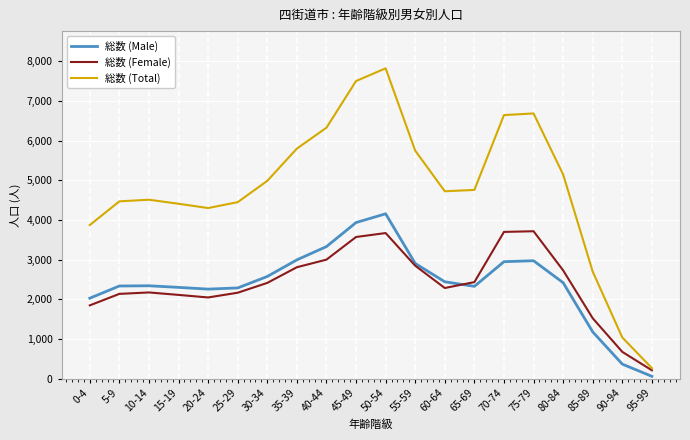

At 20-24, list the series in order from smallest to largest.

総数 (Female), 総数 (Male), 総数 (Total)